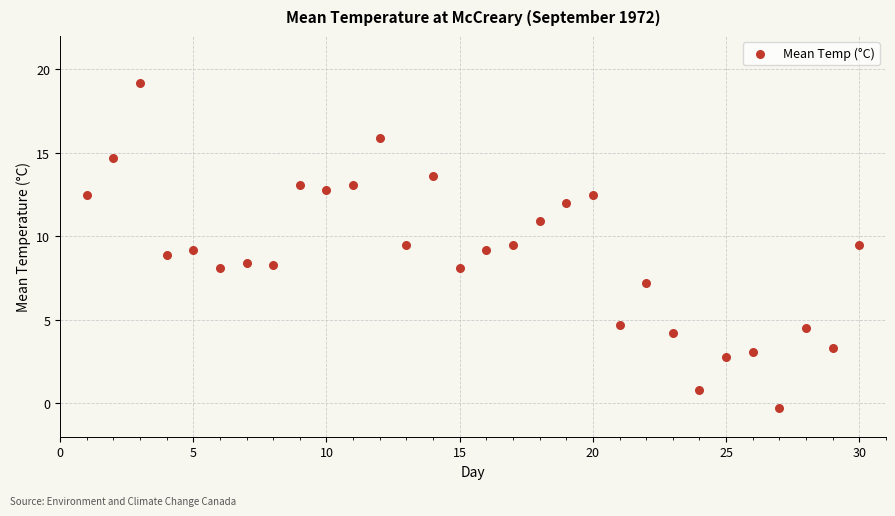

What is the range of X values (max minus min)?

29.0